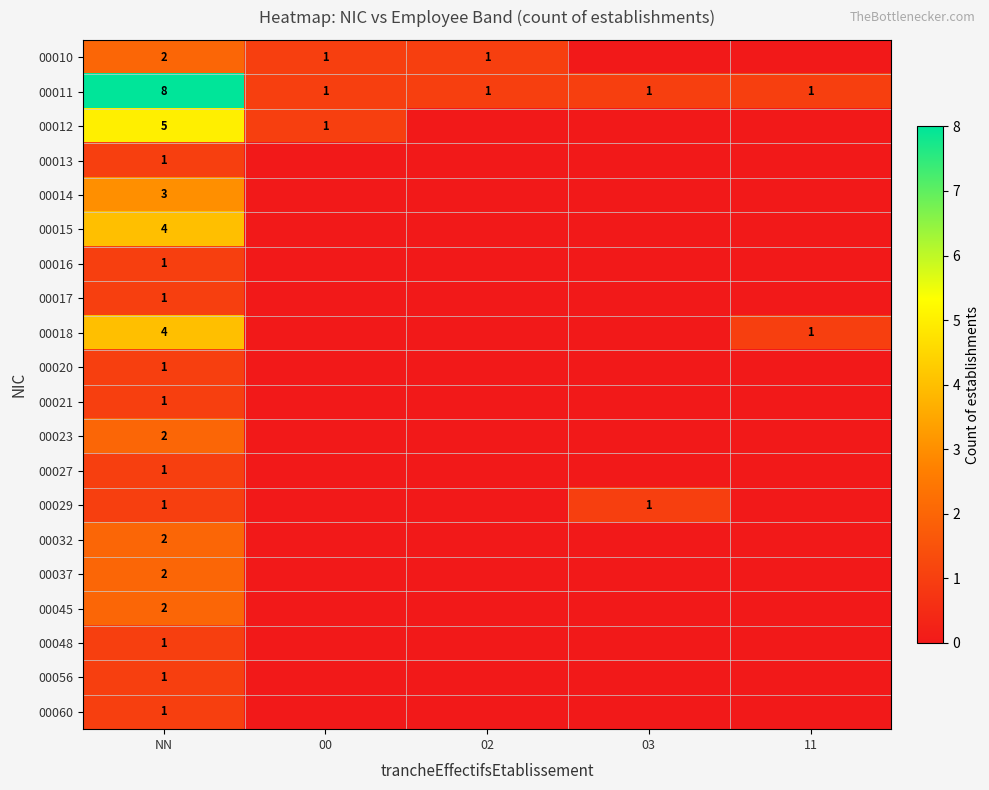

What is the difference between the highest and lowest values at NN?

7